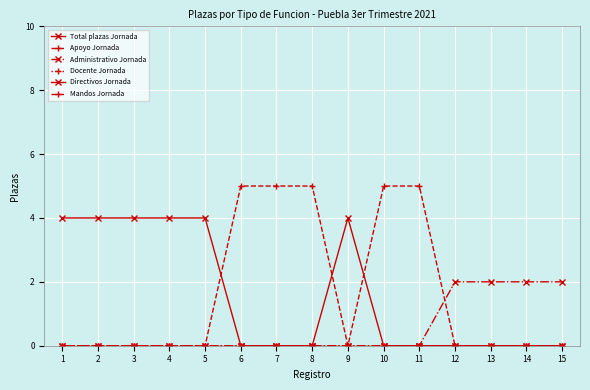

Reading left to right, extract all data points from this chart.

Total plazas Jornada: 0	0	0	0	0	0	0	0	0	0	0	0	0	0	0
Apoyo Jornada: 0	0	0	0	0	0	0	0	0	0	0	0	0	0	0
Administrativo Jornada: 0	0	0	0	0	0	0	0	0	0	0	2	2	2	2
Docente Jornada: 0	0	0	0	0	0	0	0	0	0	0	0	0	0	0
Directivos Jornada: 4	4	4	4	4	0	0	0	4	0	0	0	0	0	0
Mandos Jornada: 0	0	0	0	0	5	5	5	0	5	5	0	0	0	0